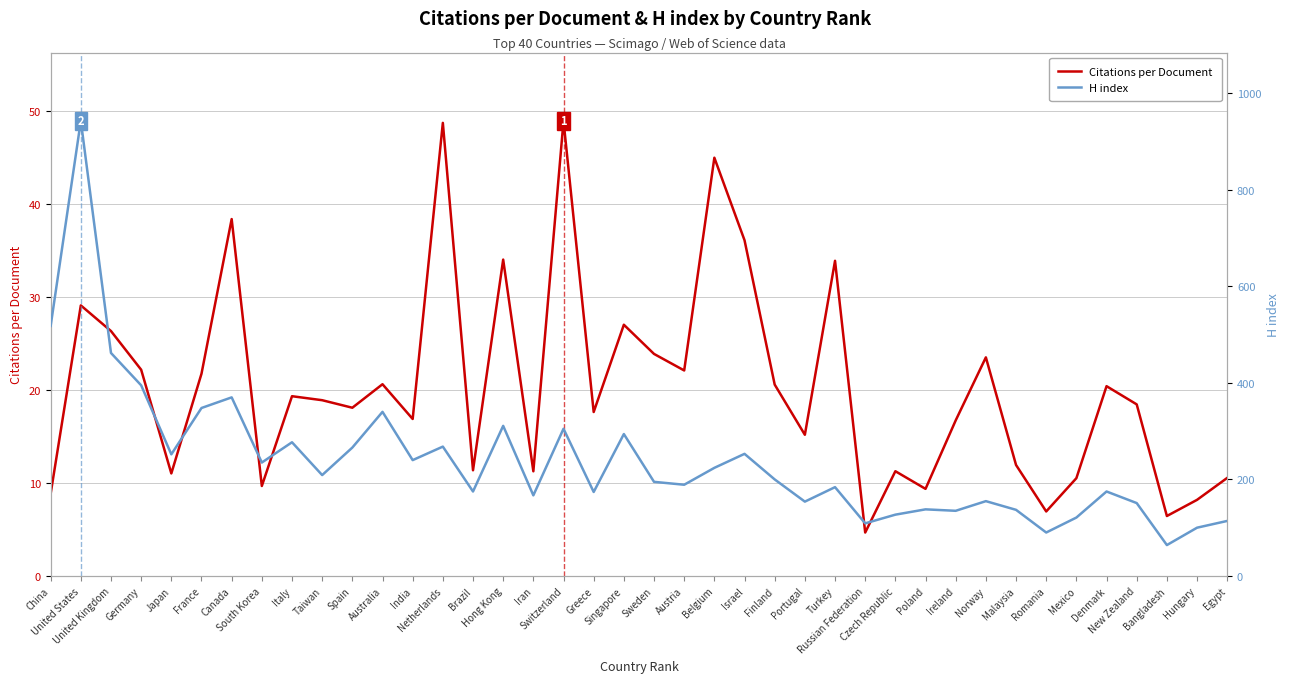

Rank the categories by Citations per Document value from lowest to highest.

Russian Federation, Bangladesh, Romania, Hungary, China, Poland, South Korea, Mexico, Egypt, Japan, Iran, Czech Republic, Brazil, Malaysia, Portugal, Ireland, India, Greece, Spain, New Zealand, Taiwan, Italy, Denmark, Finland, Australia, France, Austria, Germany, Norway, Sweden, United Kingdom, Singapore, United States, Turkey, Hong Kong, Israel, Canada, Belgium, Netherlands, Switzerland